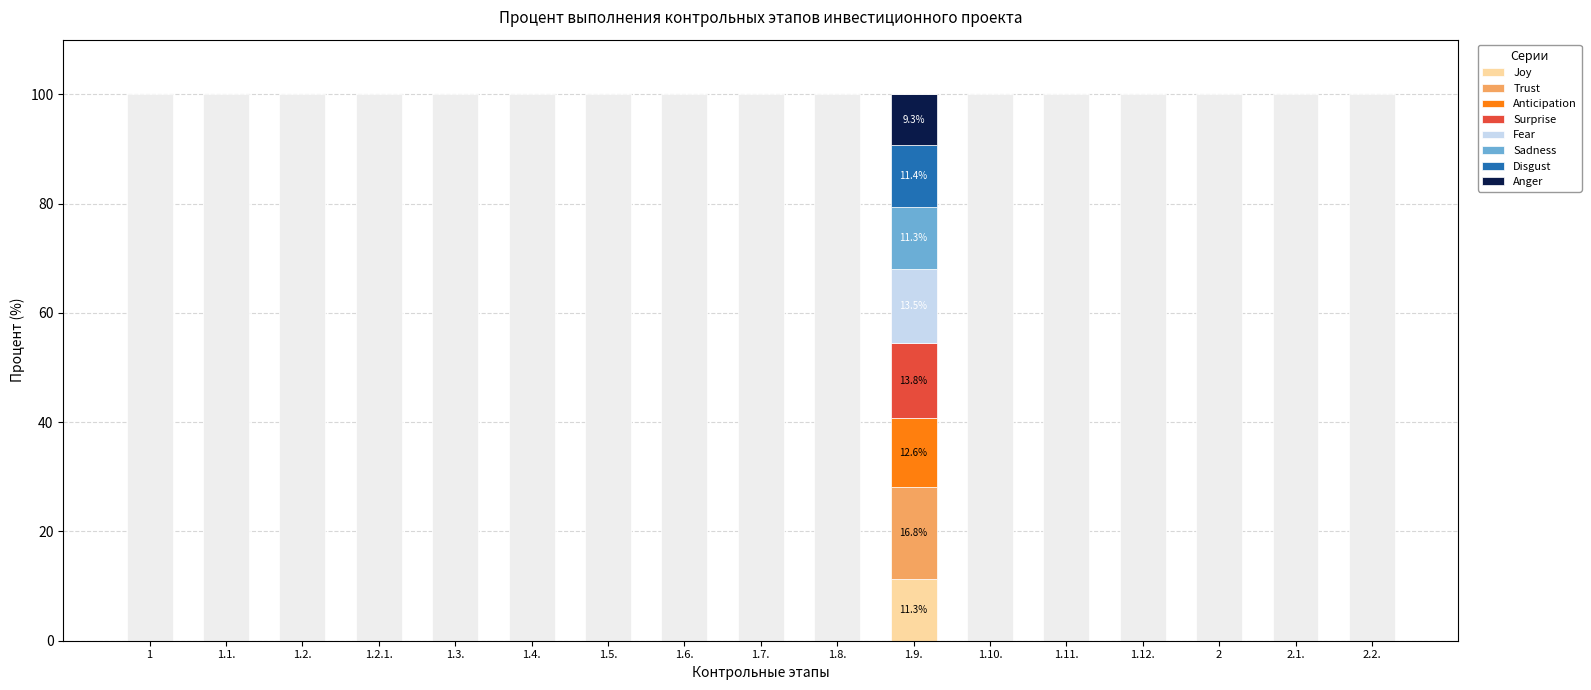

At which label does Joy reach its peak?

1.9.